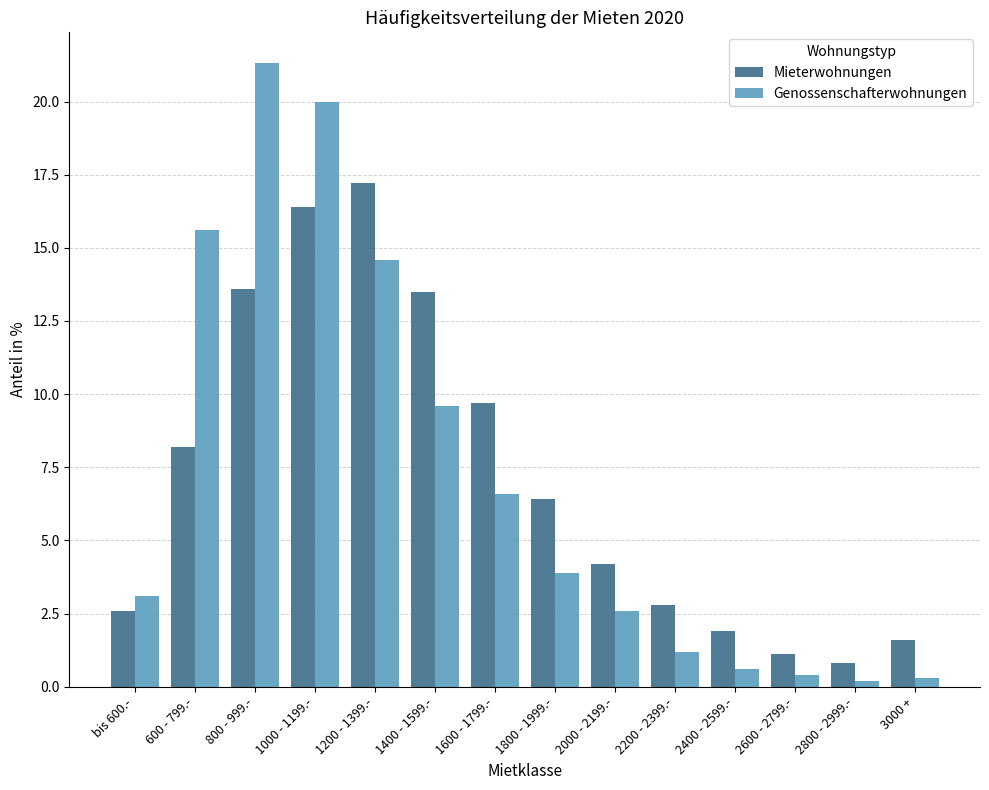

The Genossenschafterwohnungen series shows 3.5 at 2000 - 2199.-. True or false?

False